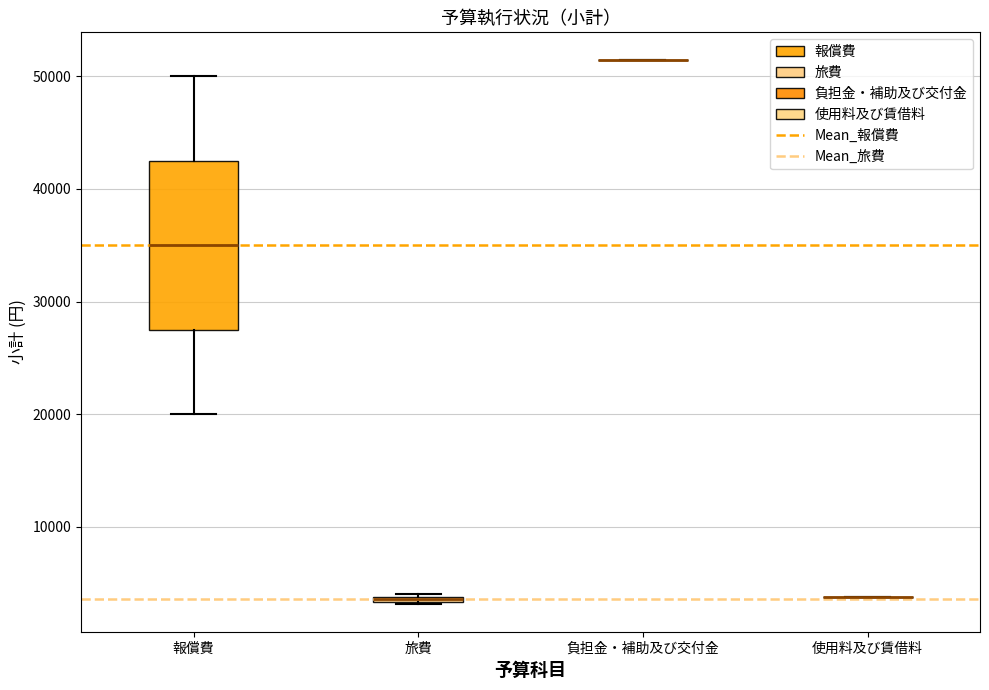

Comparing the boxes themselves (not the whiskers), which one is the tallest?

報償費